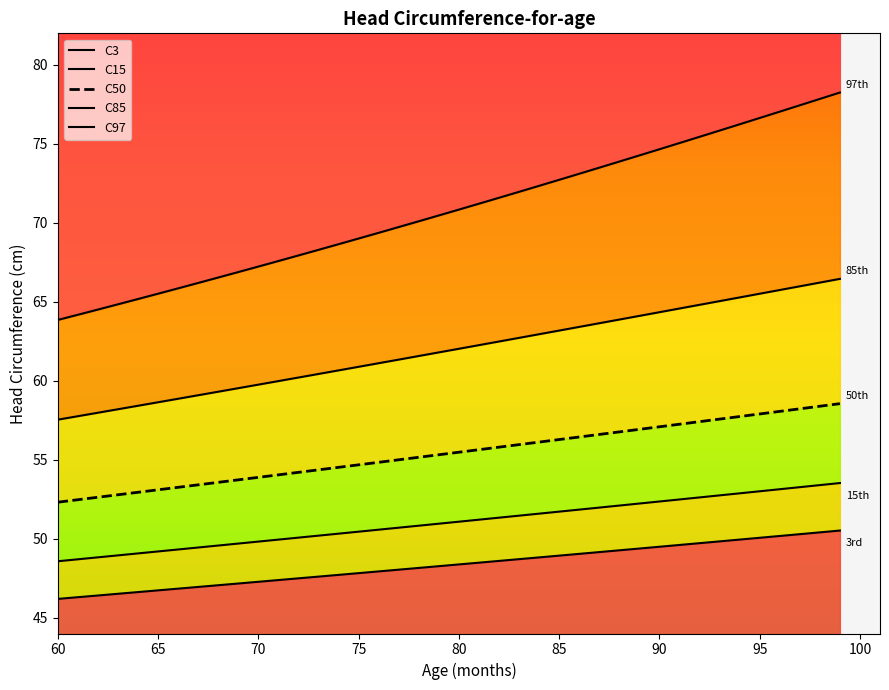

True or false: C97 has a value of 49.2 at 34.

False